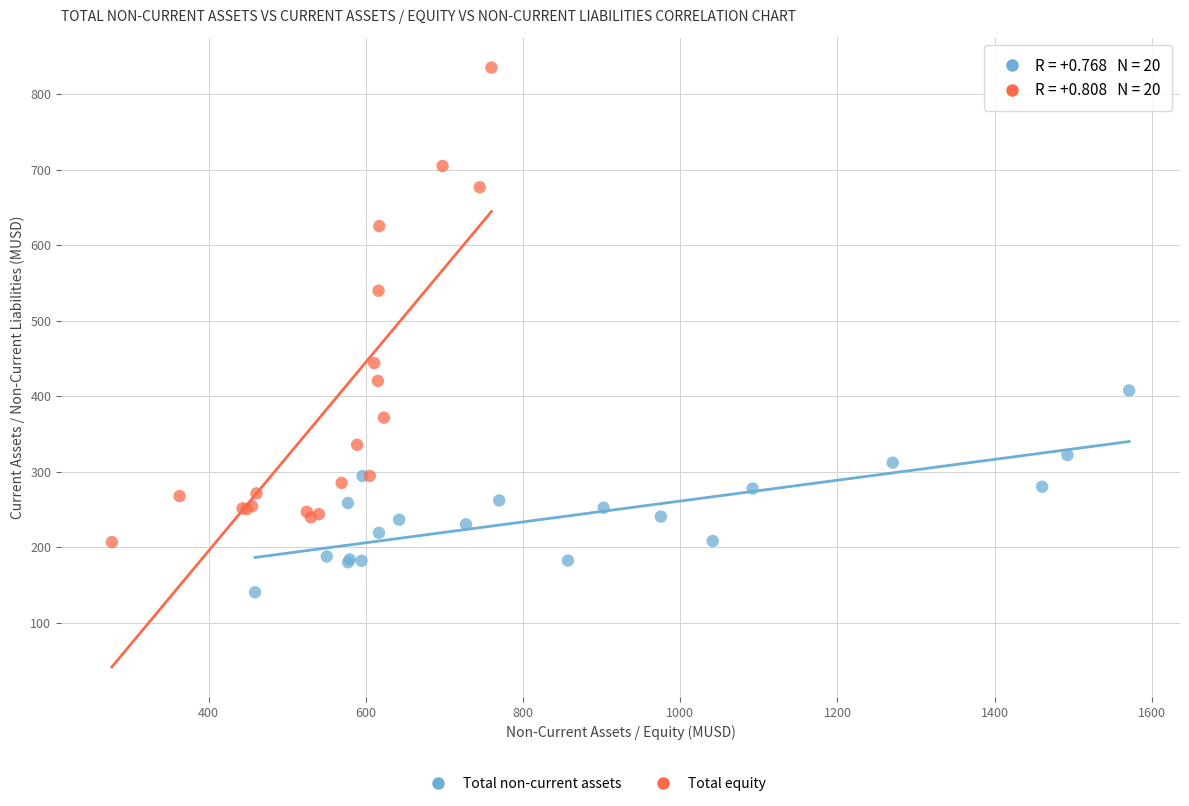

Which series contains the lowest Y value?

Total non-current assets